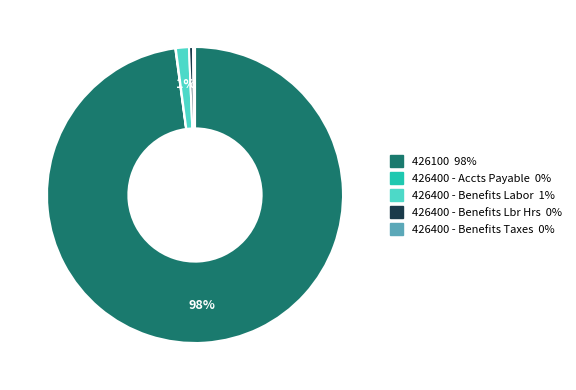

To the nearest percent, what is the average slice percentage?

20%